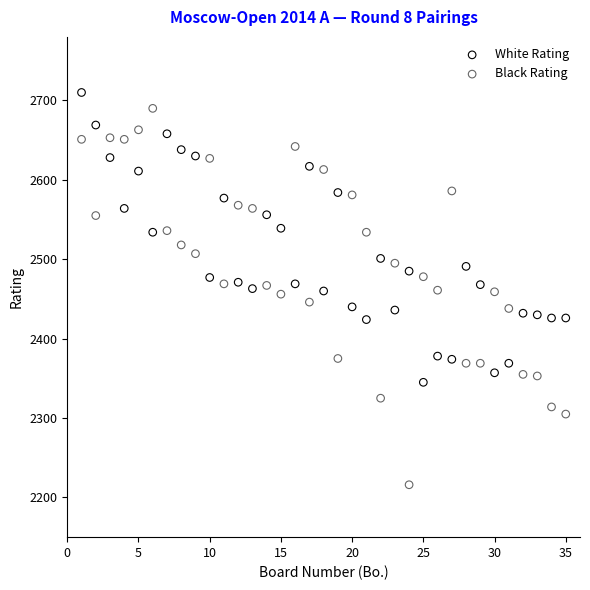

Which series has the largest Y range (max minus min)?

Black Rating